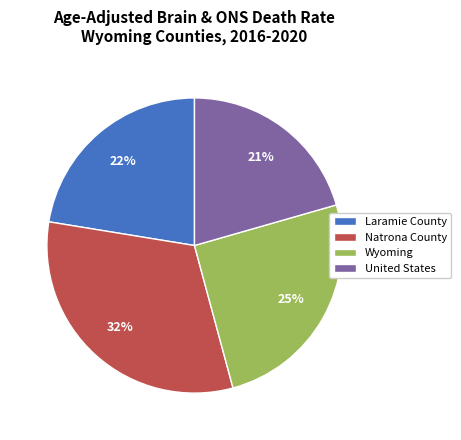

How many slices are in this pie chart?

4